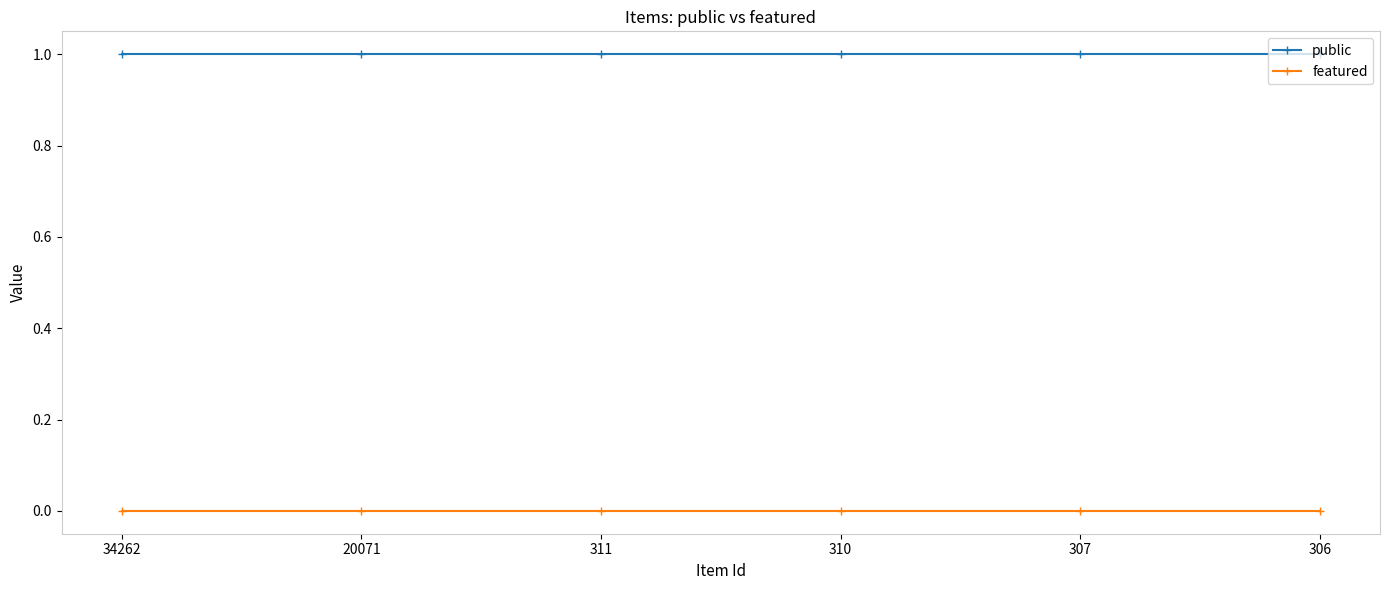

Reading left to right, what are all the values shown in this chart?

public: 1	1	1	1	1	1
featured: 0	0	0	0	0	0